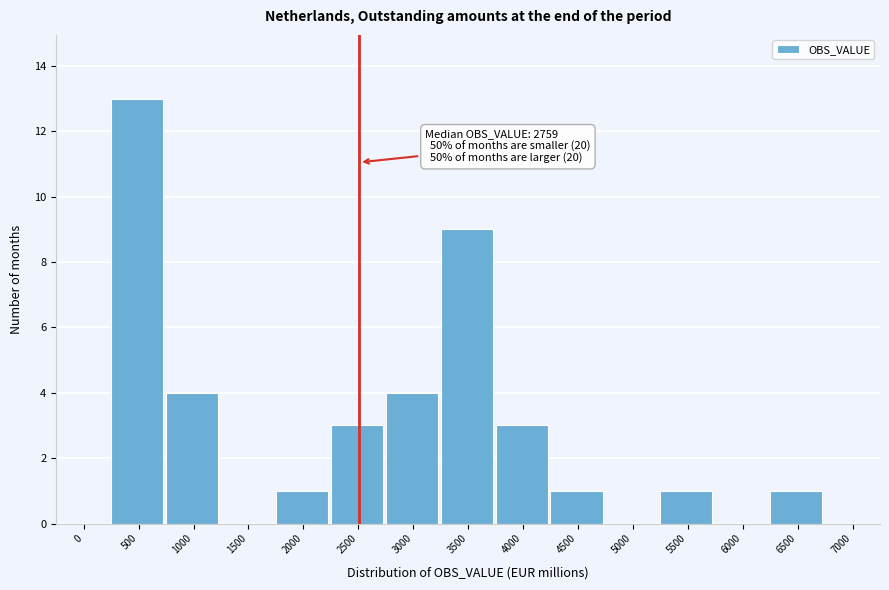

Reading left to right, list all the values displayed in this chart.

0=0	500=13	1000=4	1500=0	2000=1	2500=3	3000=4	3500=9	4000=3	4500=1	5000=0	5500=1	6000=0	6500=1	7000=0